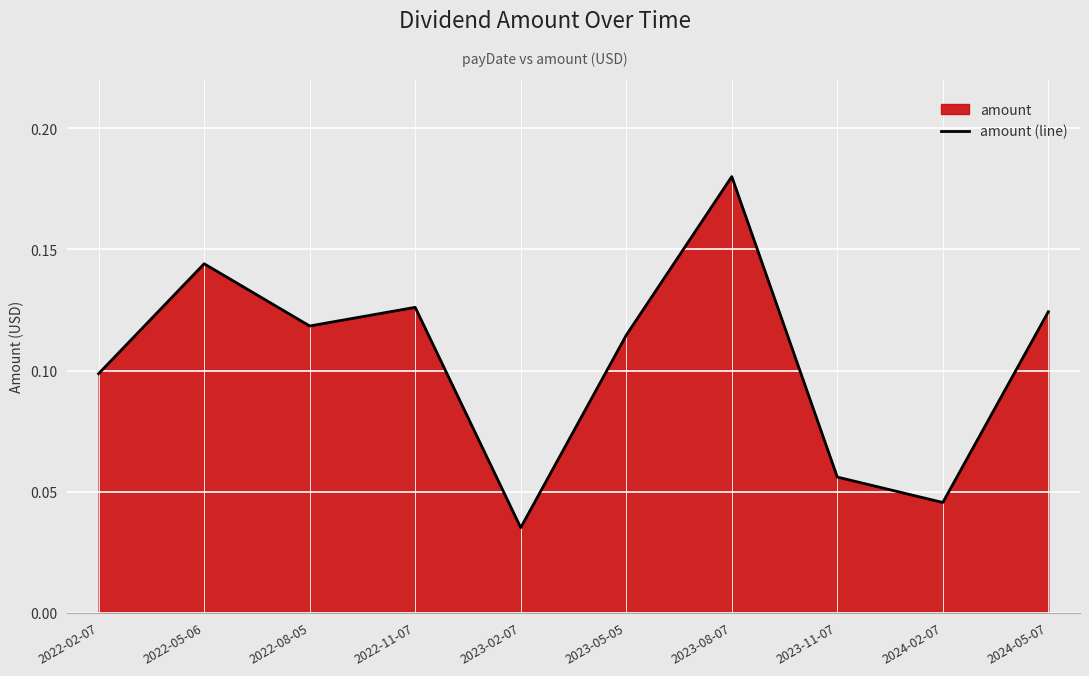

What is the value of the 10th point from the left?

0.1